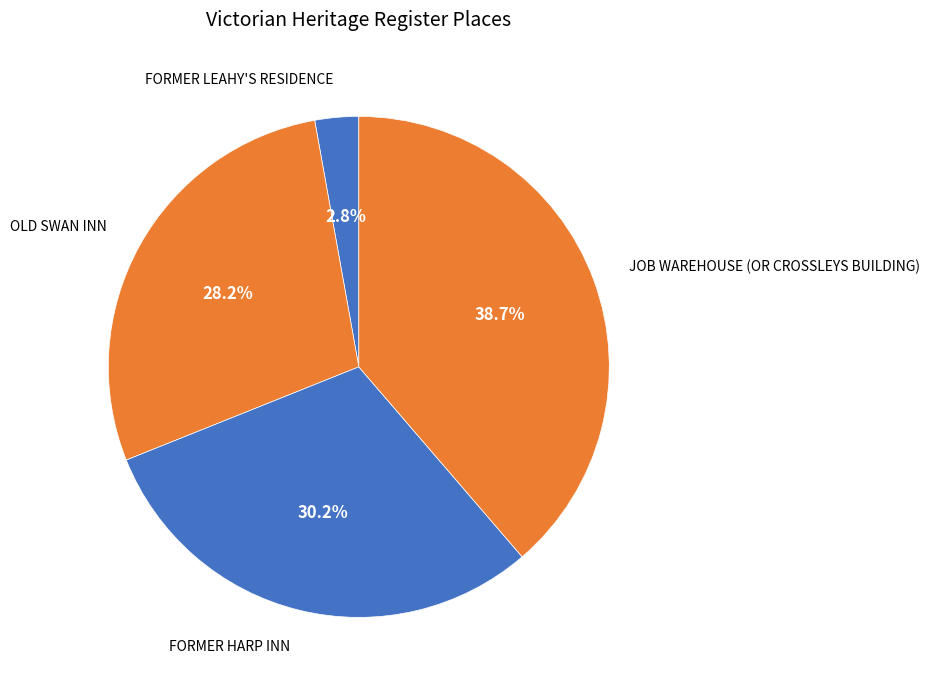

Which category has the biggest portion of the pie?

JOB WAREHOUSE (OR CROSSLEYS BUILDING)